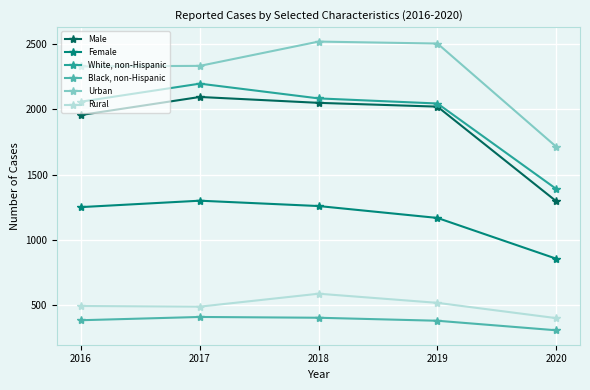

Between 2018 and 2019, which series saw the biggest shift?

Female